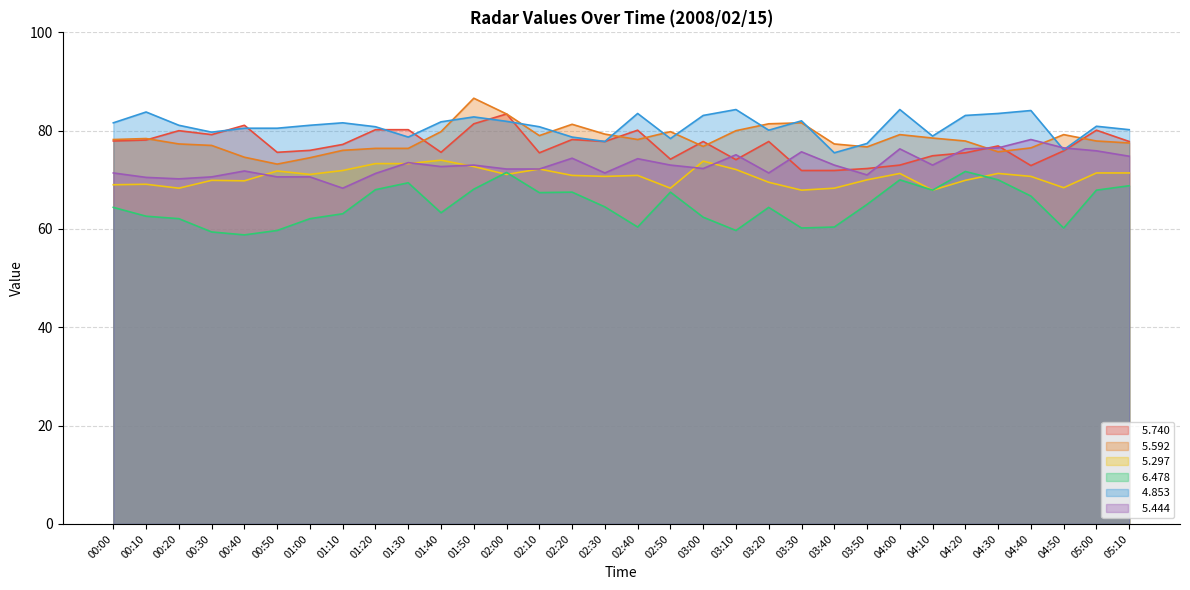

True or false:   5.592 and   6.478 intersect in this chart.

False